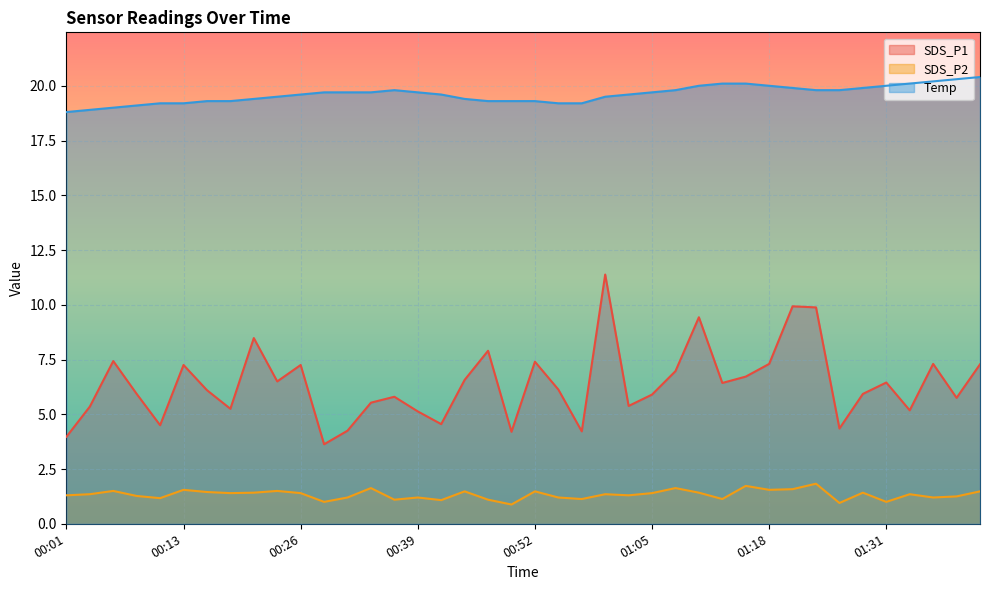

How many series are shown in this chart?

3